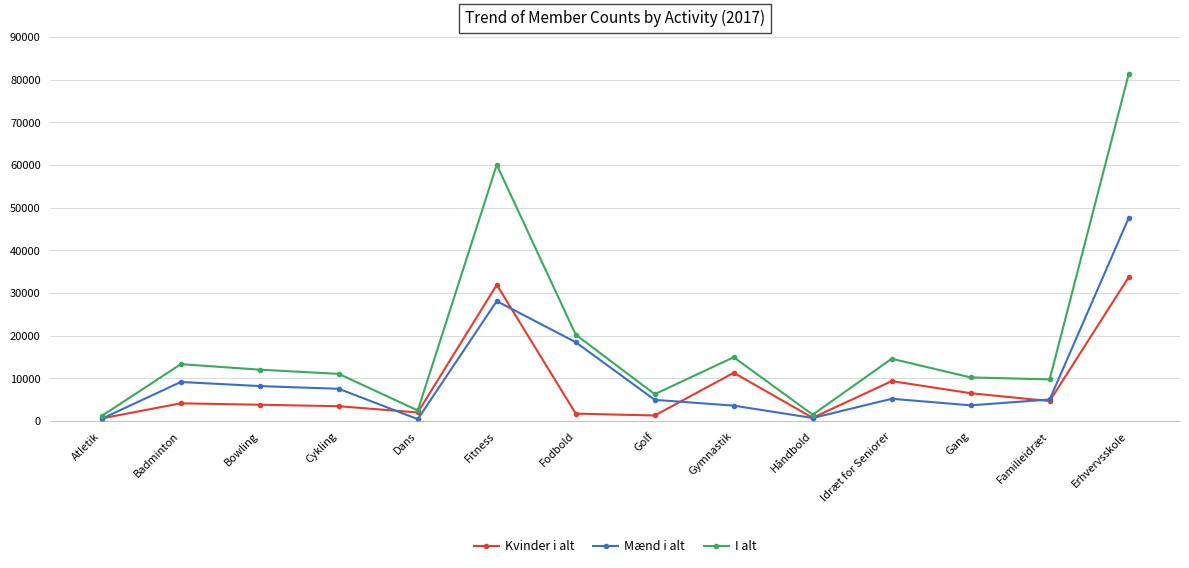

Does the chart have visible grid lines?

Yes